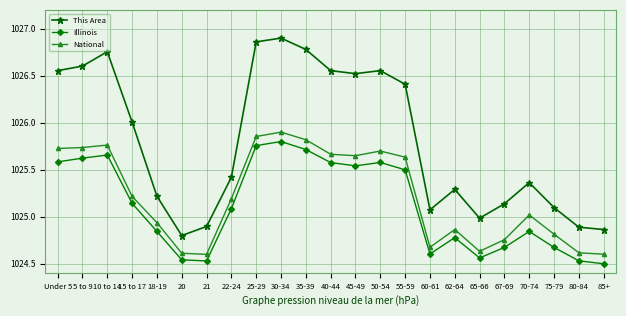

Which series has the largest total across all categories?

This Area